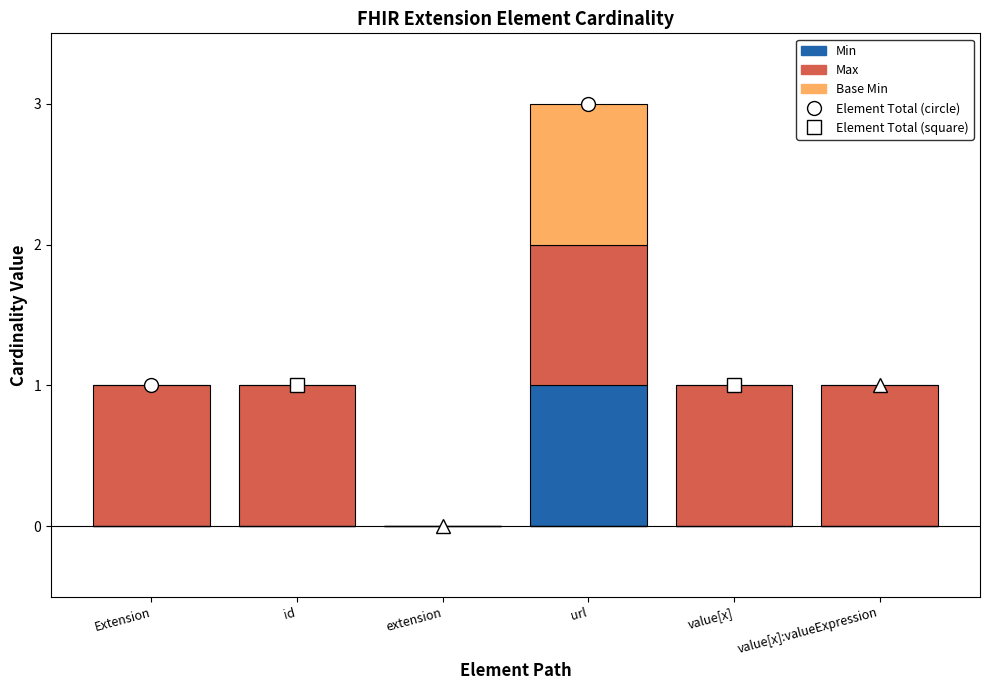

At which category is the sum across all series the highest?

url